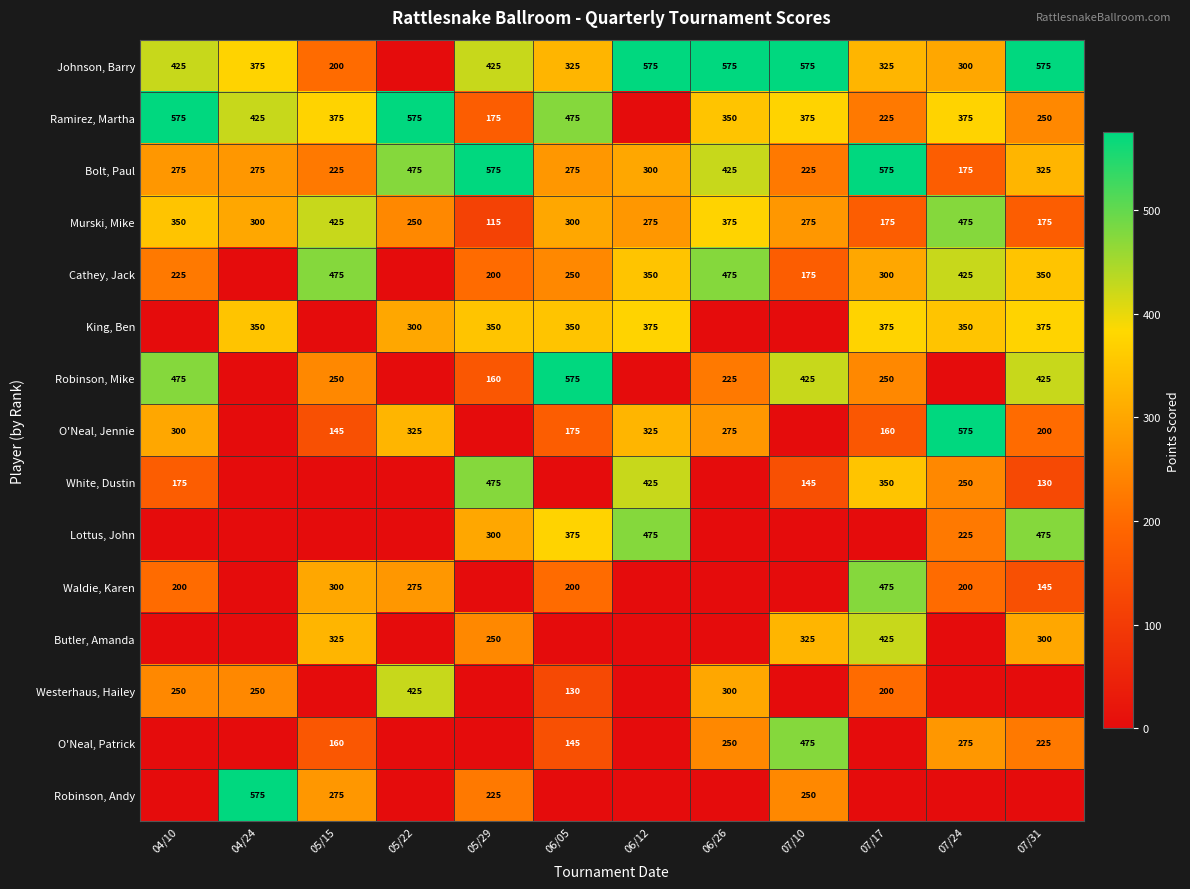

The value of O'Neal, Patrick at 07/10 is 205. True or false?

False